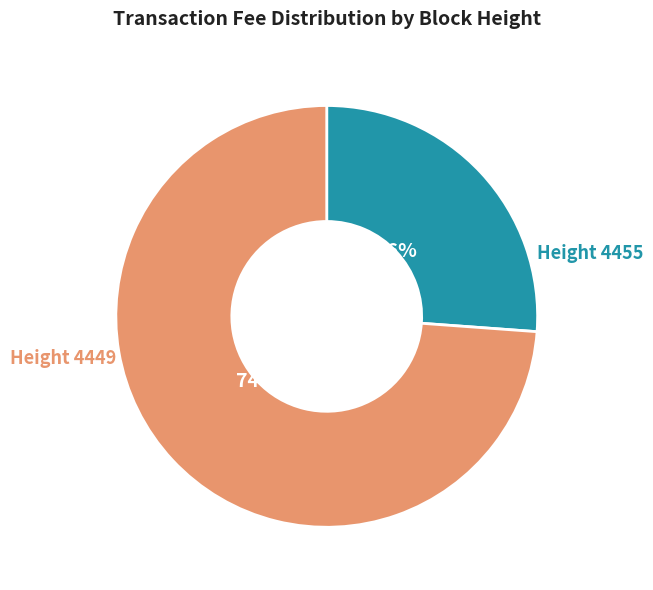

What is the ratio of the value at Height 4449 to the value at Height 4455?

2.8